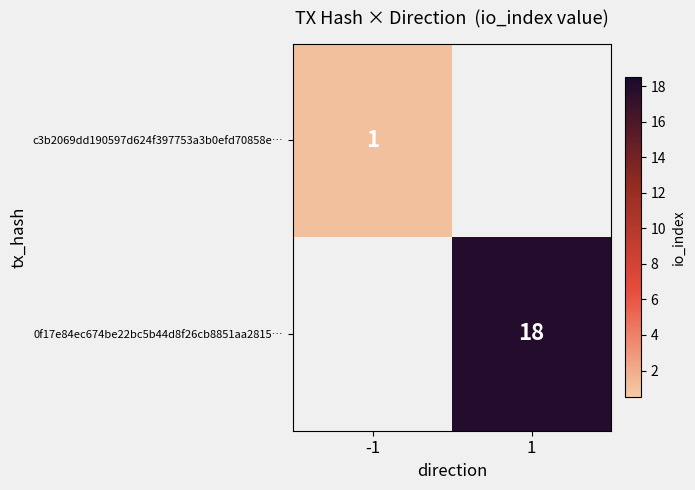

The value of 0f17e84ec674be22bc5b44d8f26cb8851aa2815… at 1 is 18. True or false?

True